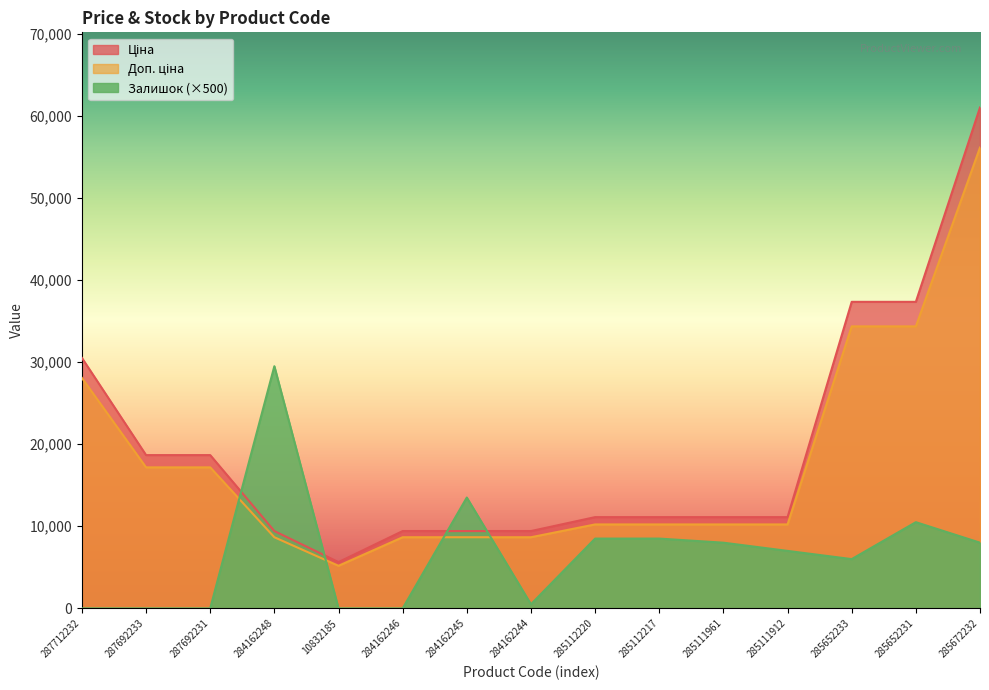

What is the minimum value for Ціна?

5185.1